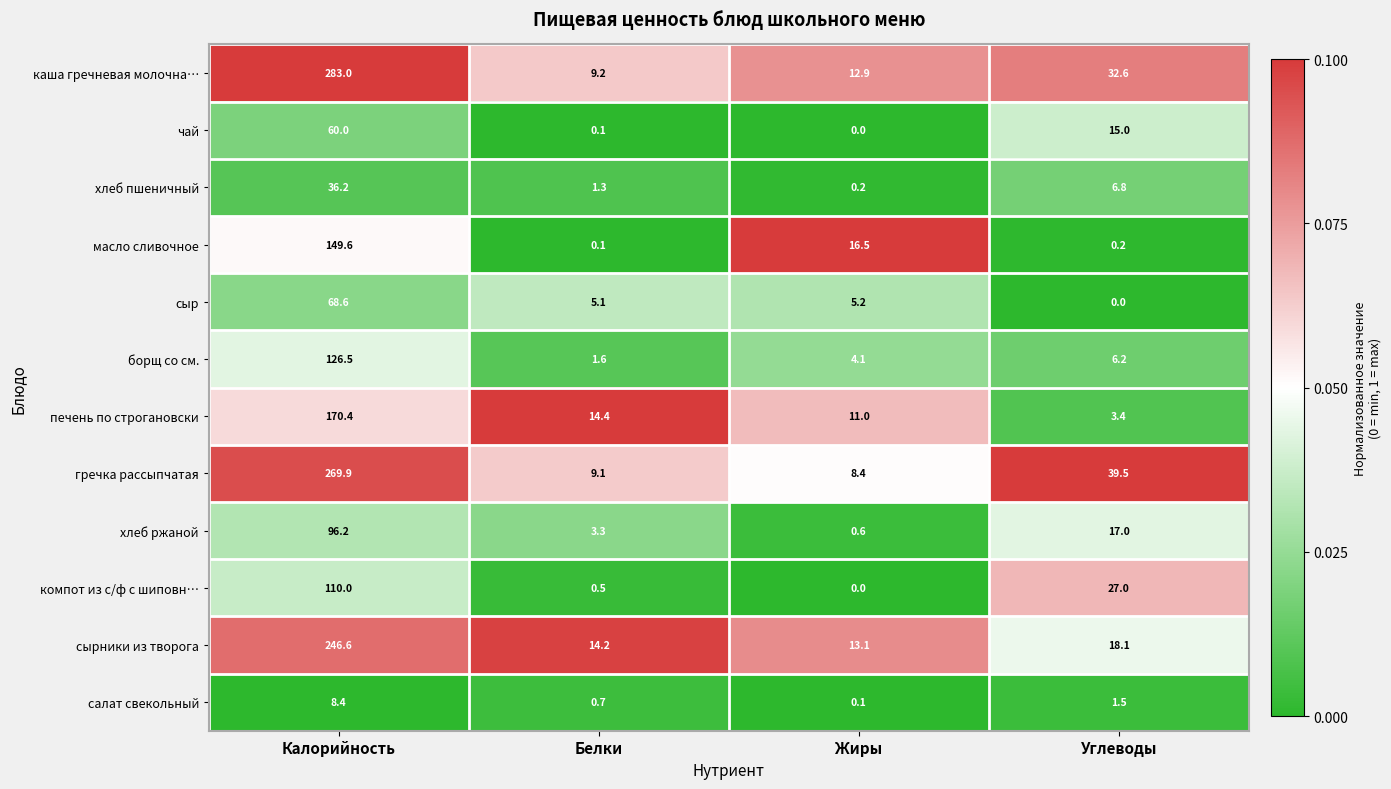

At which label does чай reach its minimum?

Жиры